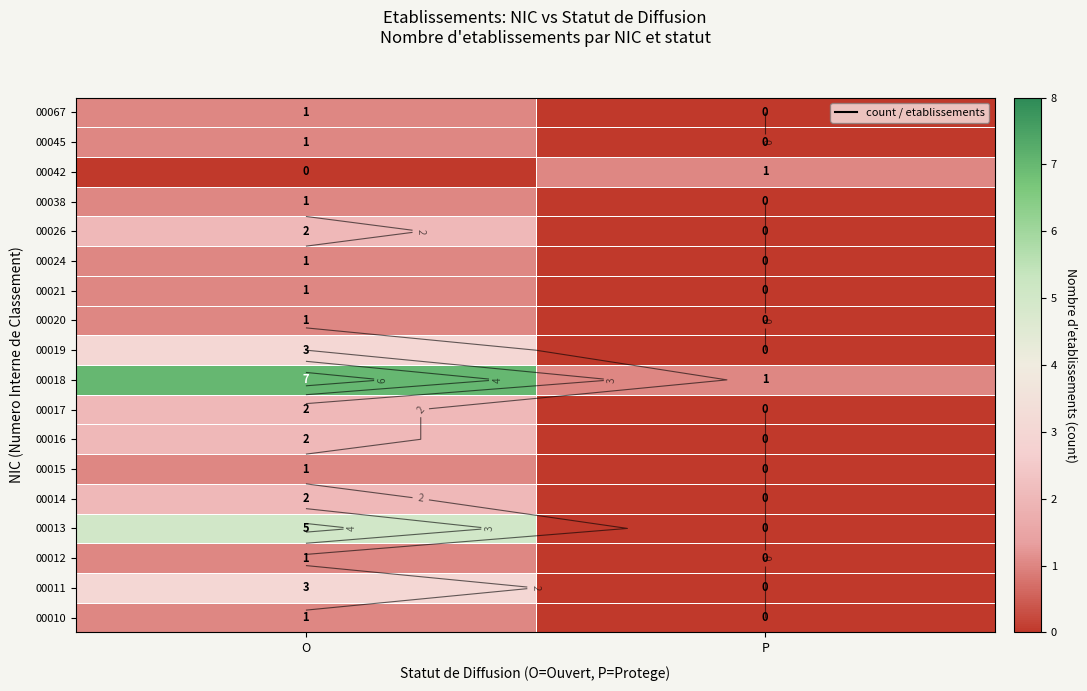

What is the total value across all series at O?

35